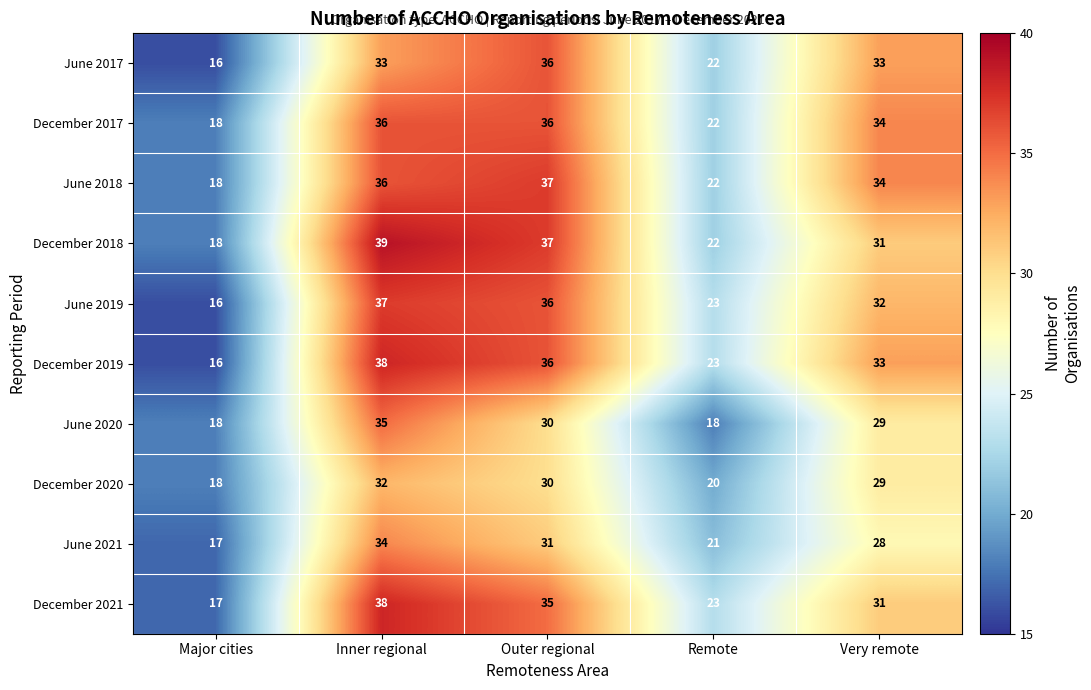

Which series has the widest spread of values?

December 2019